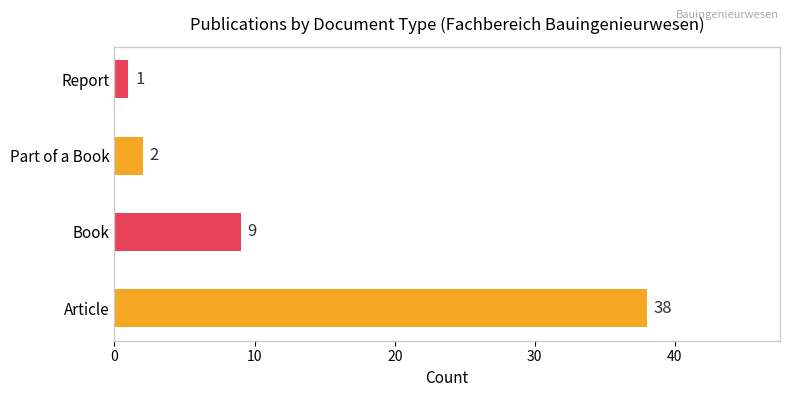

What is the sum of all values?

50